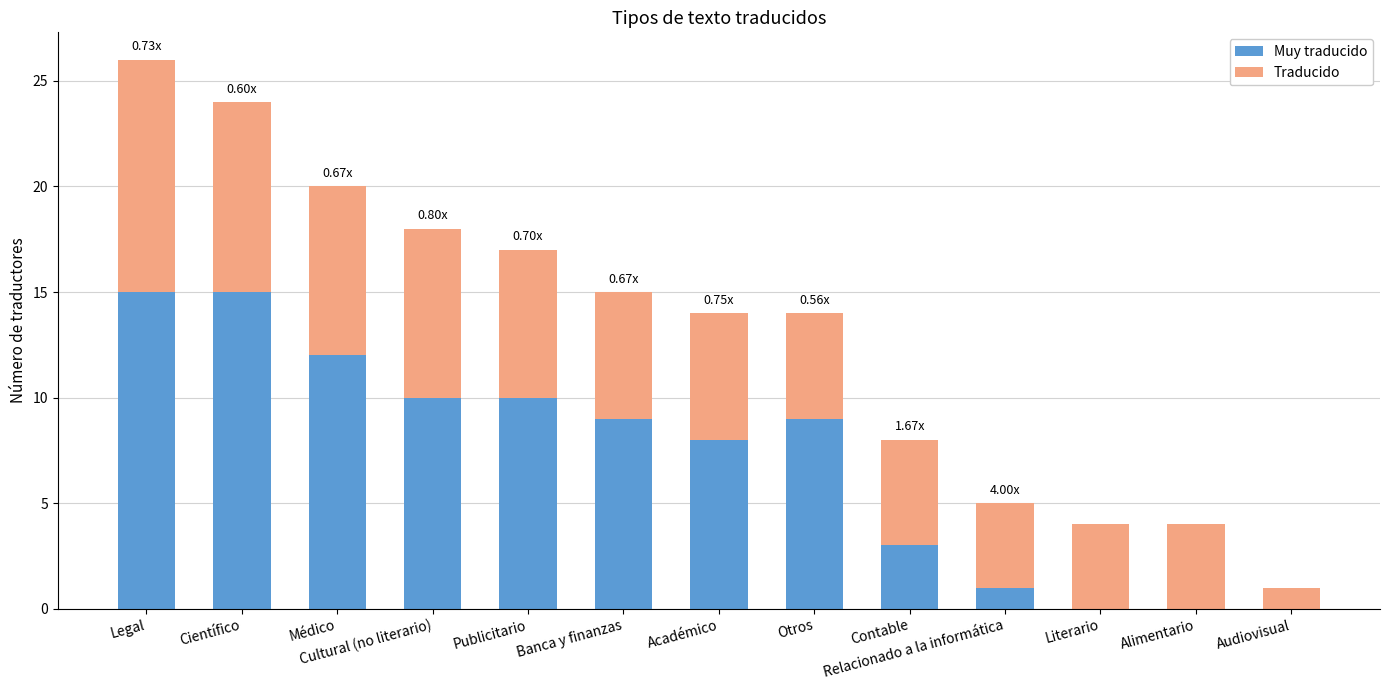

How many data points does each series have?

13